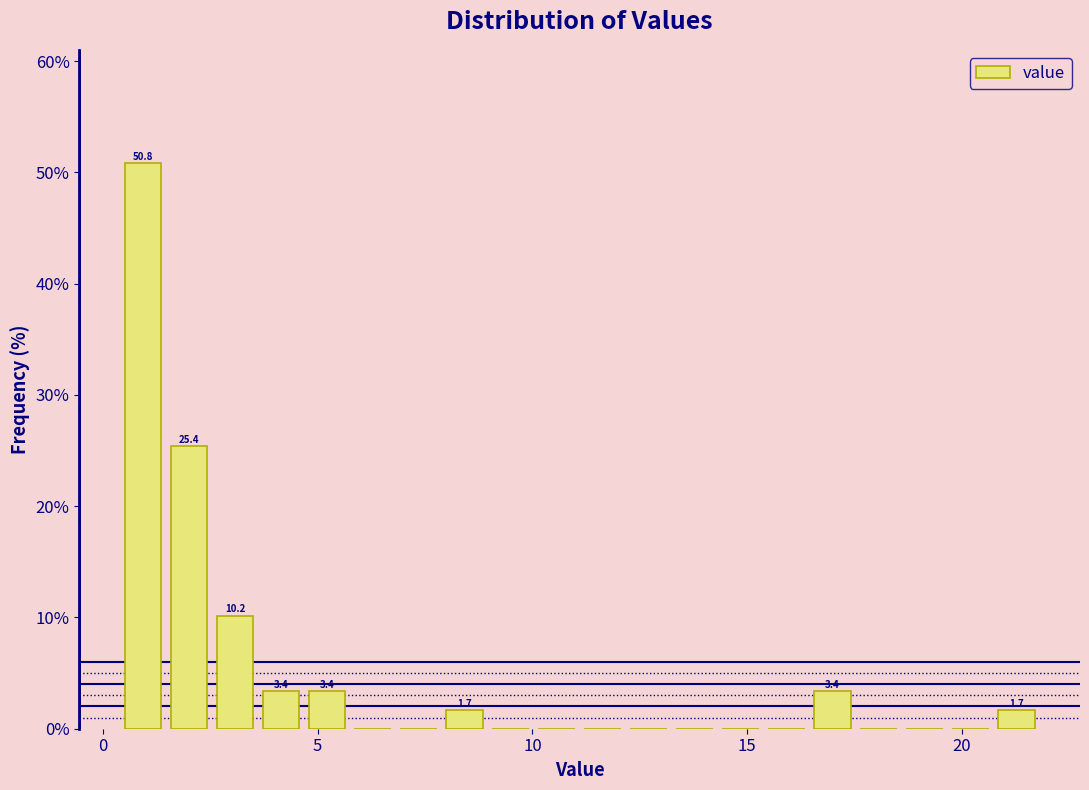

Read against the x-axis, roughly where is the centre of the tallest bar?

1.0